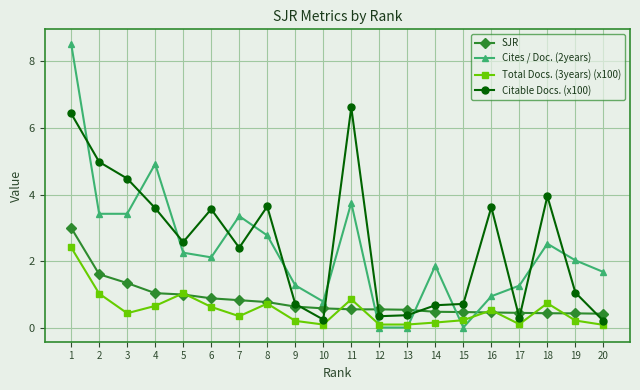

List the series in order of their peak value, highest first.

Cites / Doc. (2years), Citable Docs. (x100), SJR, Total Docs. (3years) (x100)